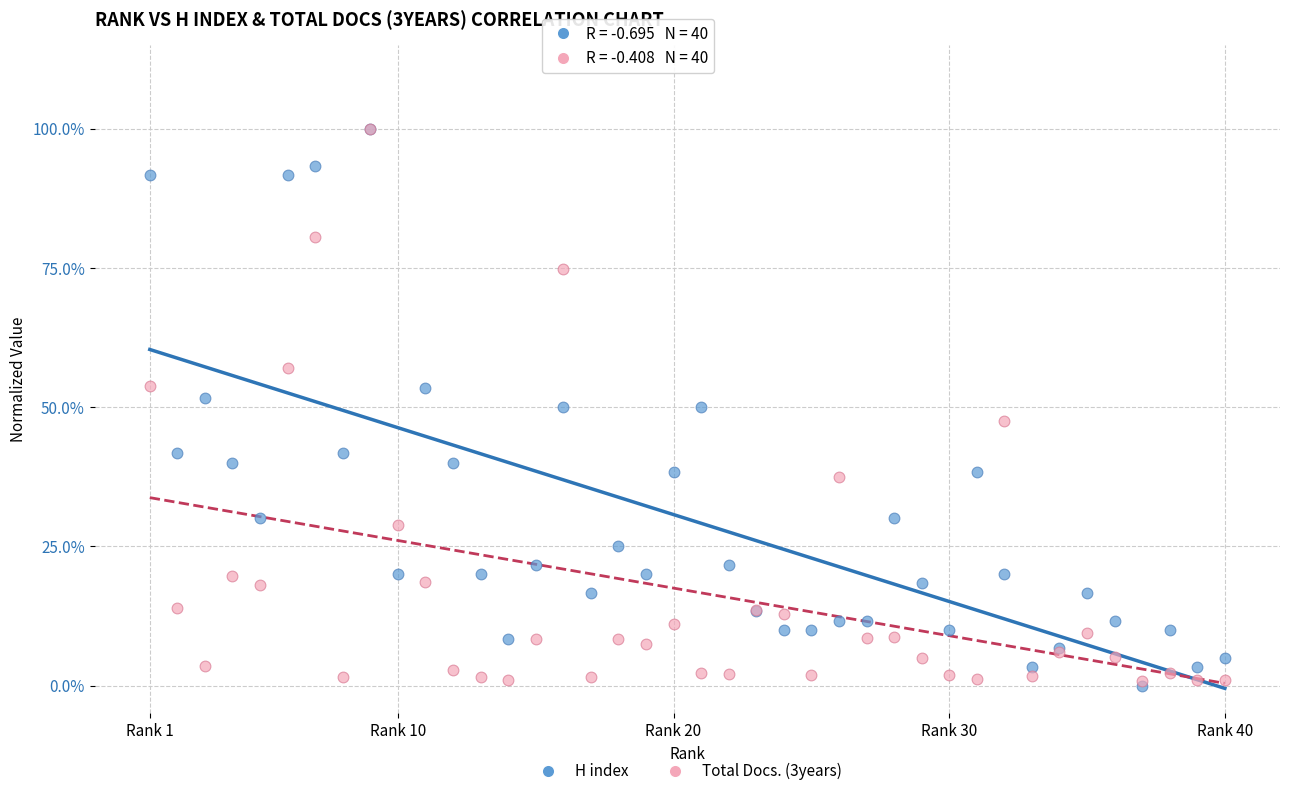

What are all the series names shown in the legend?

H index, Total Docs. (3years)